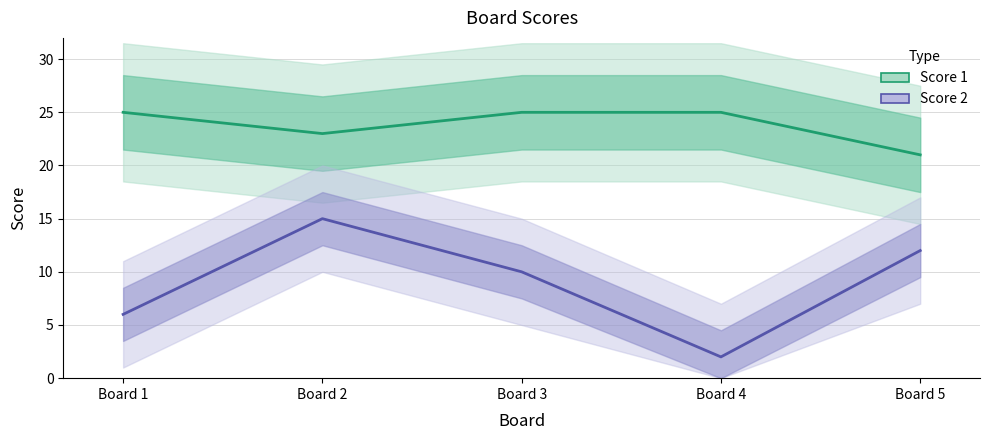

What is the lowest value of the Score 2 series?

2